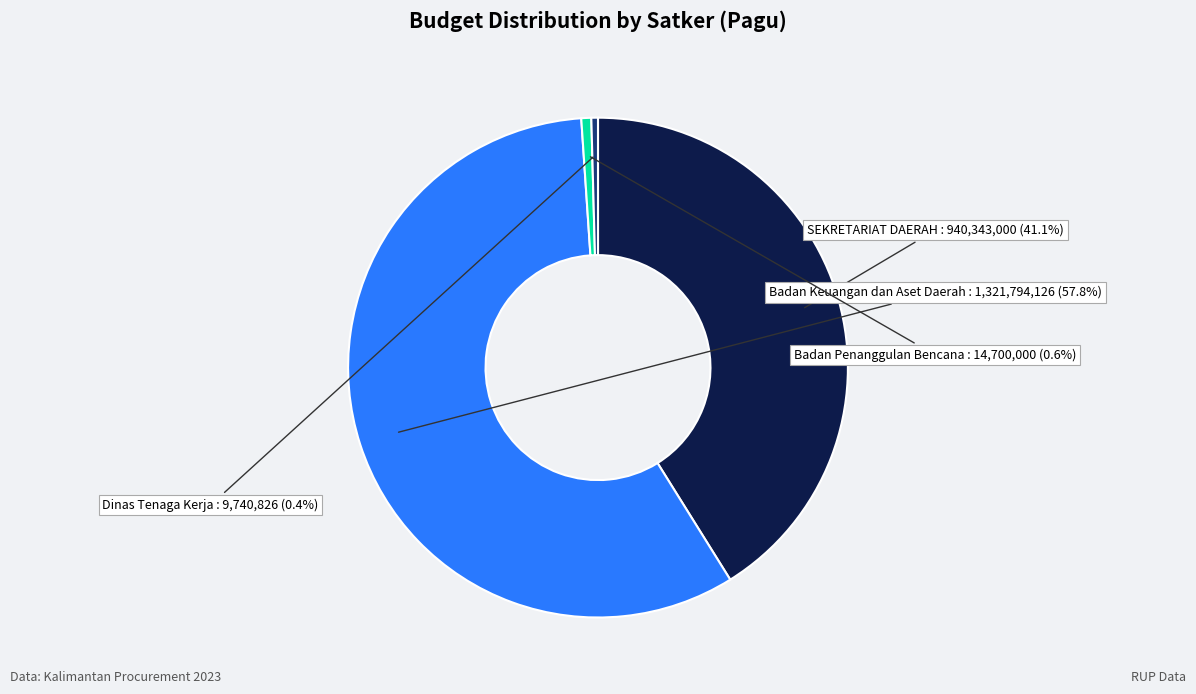

What is the ratio of the value at SEKRETARIAT DAERAH to the value at Badan Keuangan dan Aset Daerah?

0.7